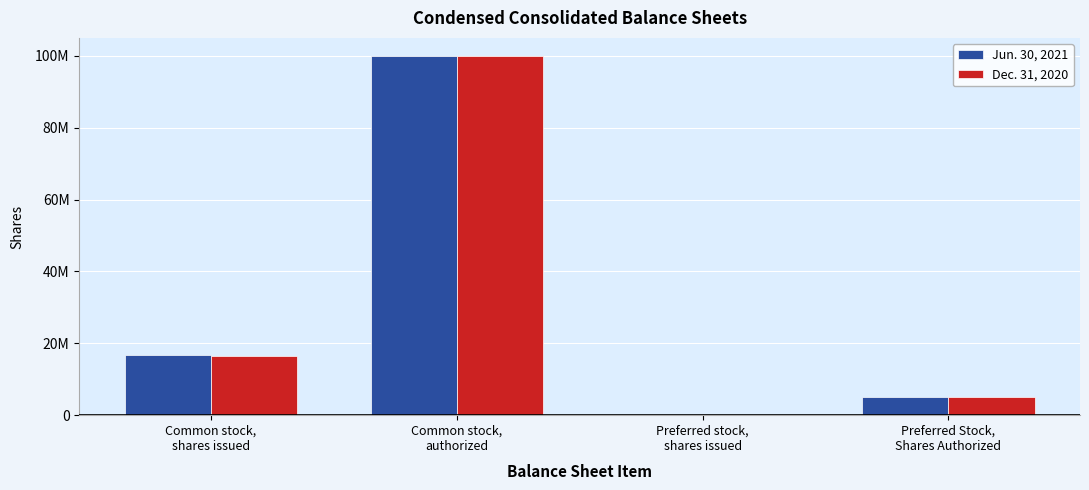

Are the bars horizontal?

No